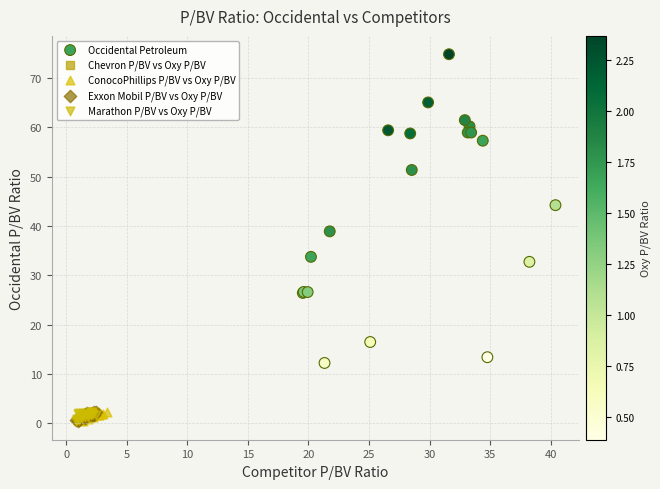

Which series has the widest spread of Y values?

Occidental Petroleum